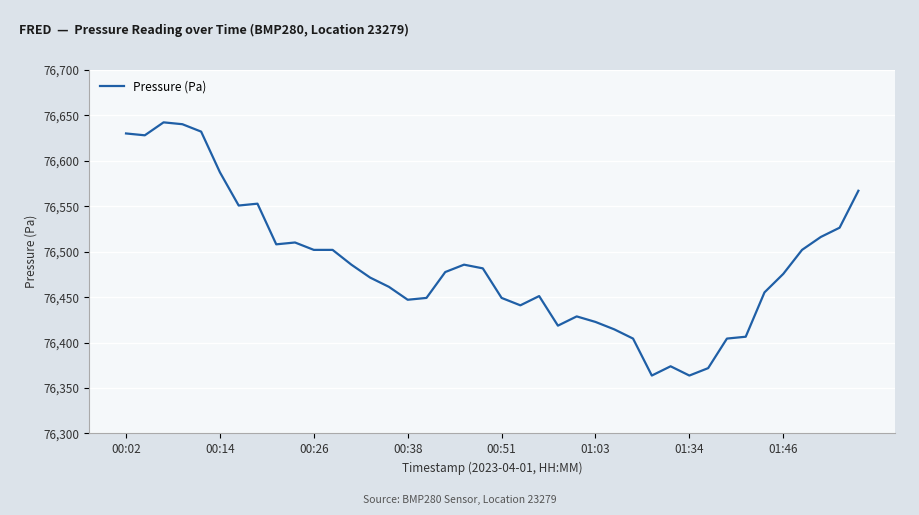

What is the difference between the maximum and minimum values?

278.7